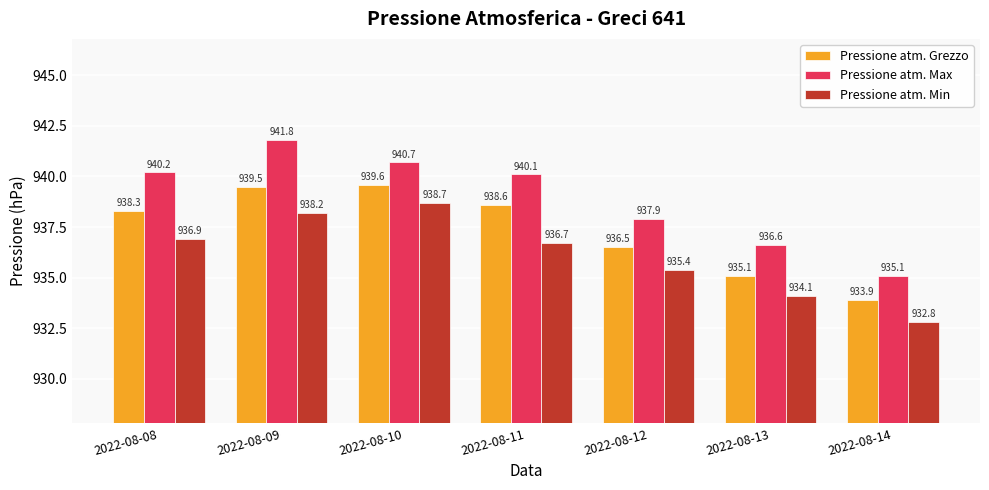

Which label corresponds to the largest value in the chart?

2022-08-09